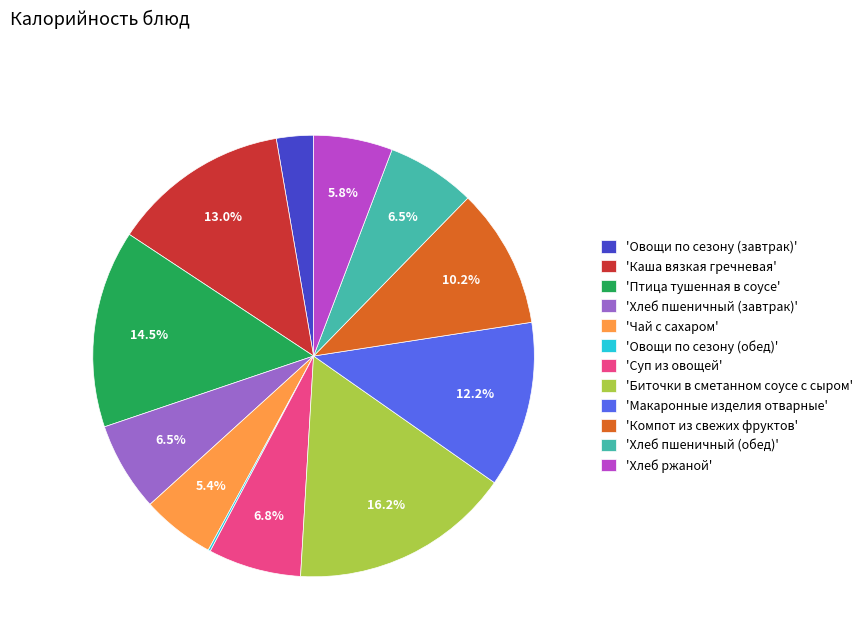

Which slice is the largest?

'Биточки в сметанном соусе с сыром'